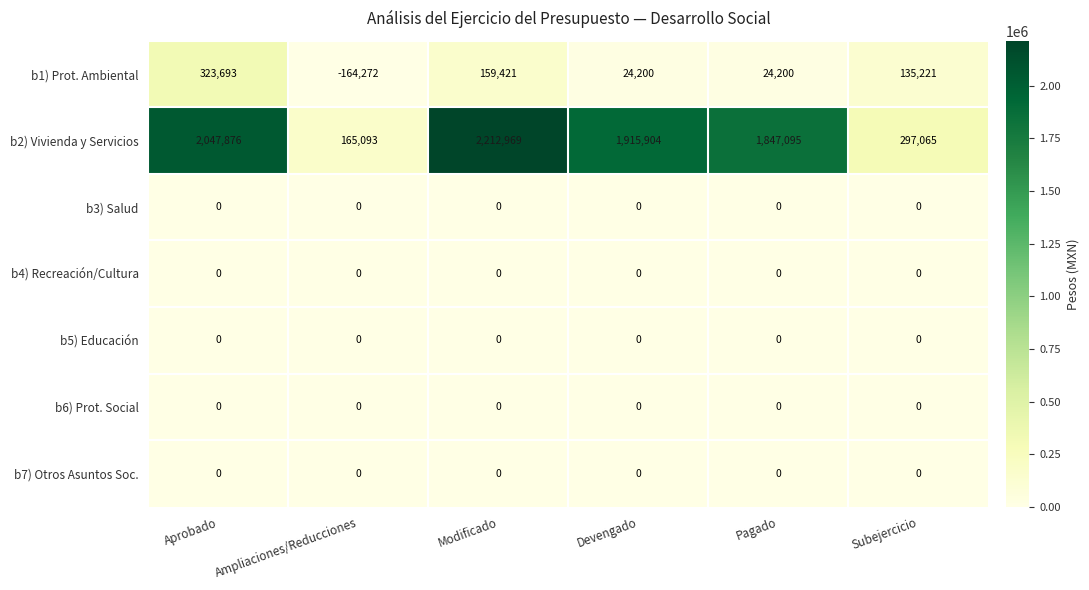

How many categories are shown in the chart?

6